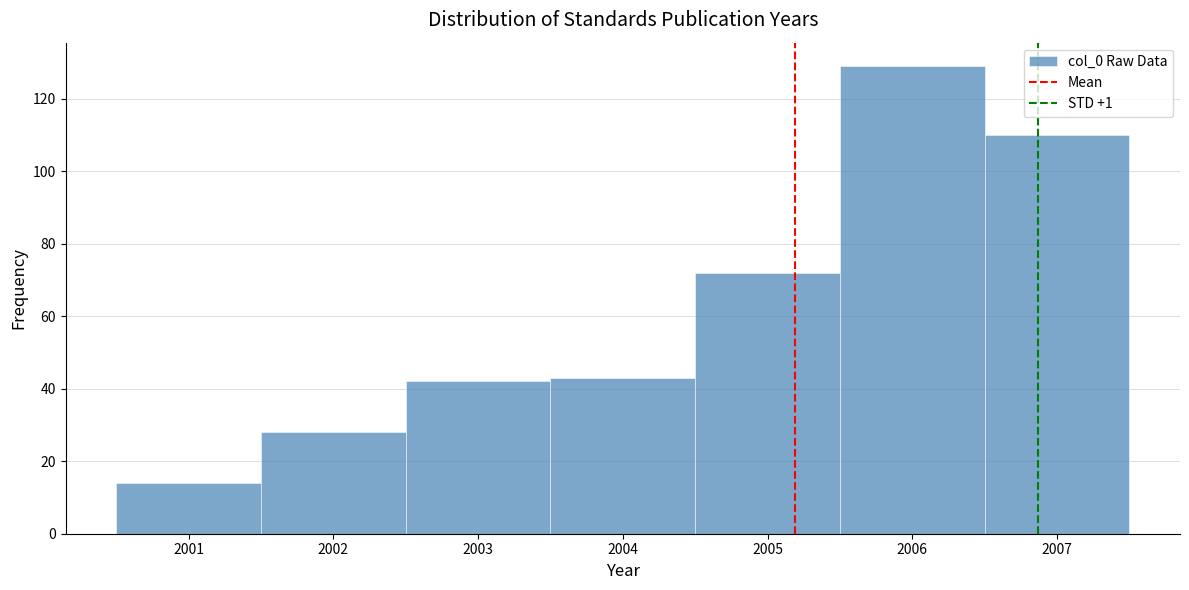

Which range on the x-axis has the tallest bar?

2005.5 to 2006.5